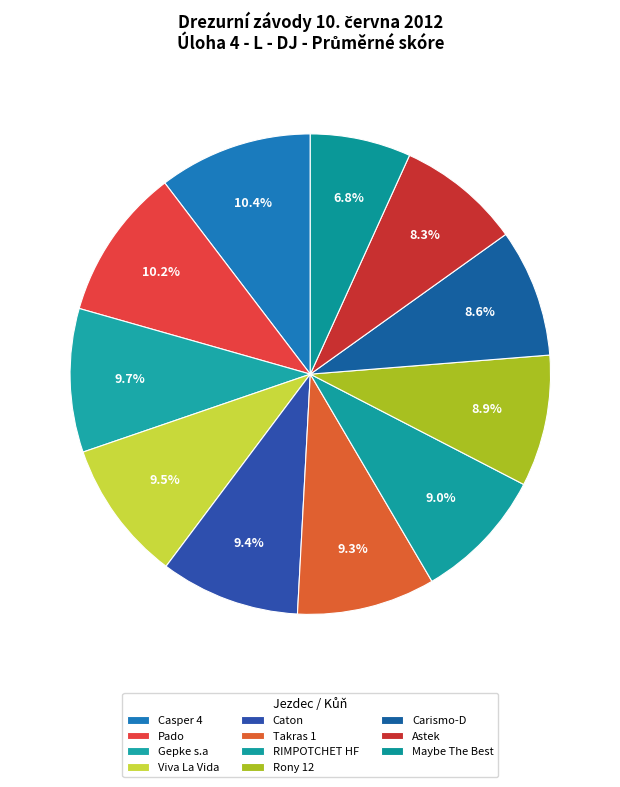

Which category has the biggest portion of the pie?

Casper 4